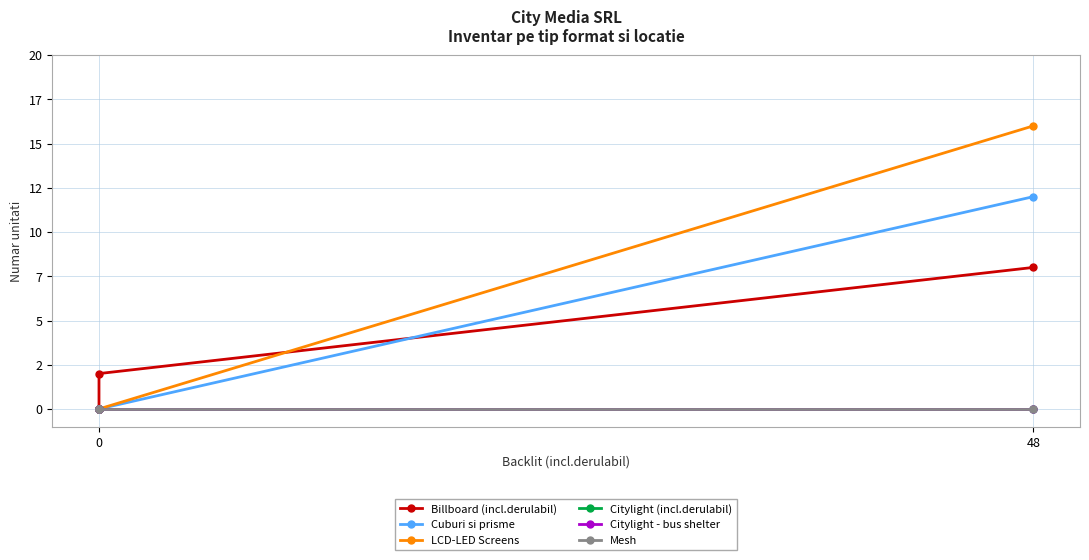

Is this an area chart (filled region under the line)?

No